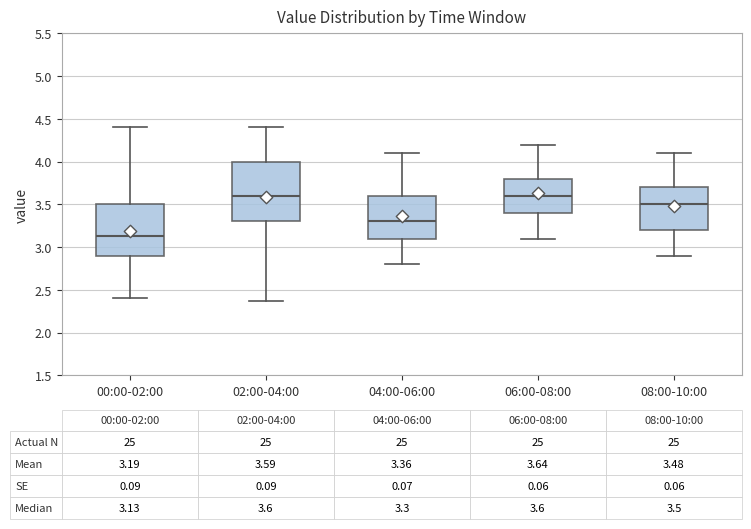

Which box's median line is the lowest?

00:00-02:00